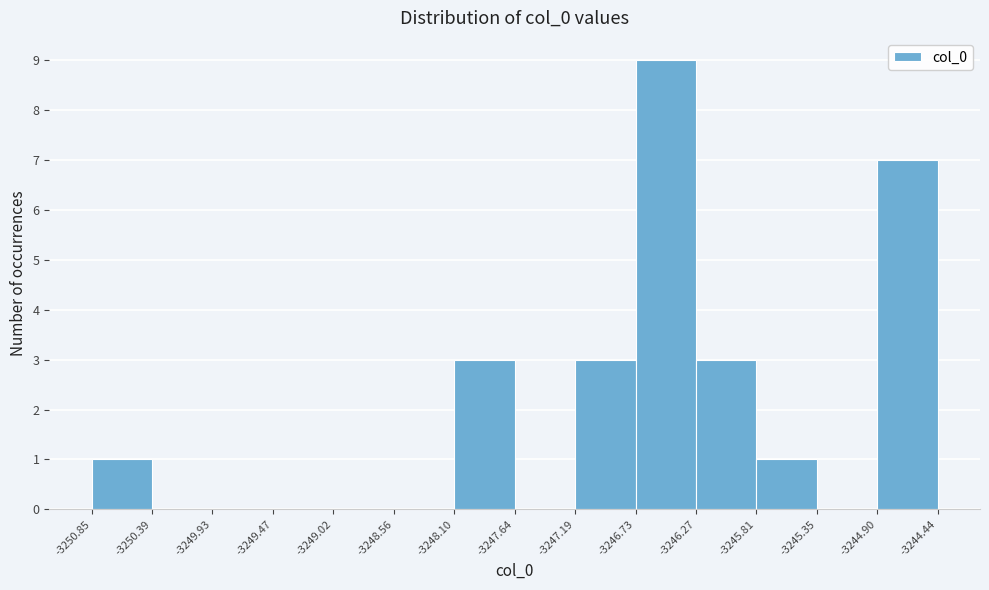

Which range on the x-axis has the tallest bar?

-3246.73 to -3246.27